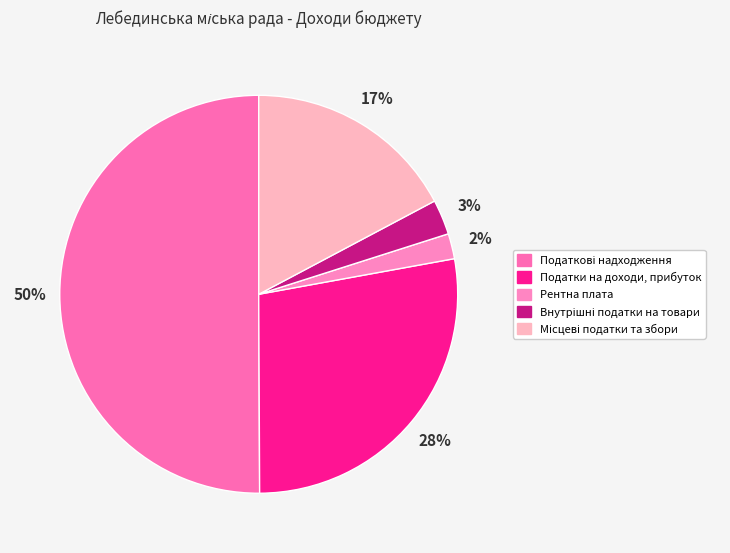

What is the total percentage of Рентна плата and Місцеві податки та збори?

19.3%